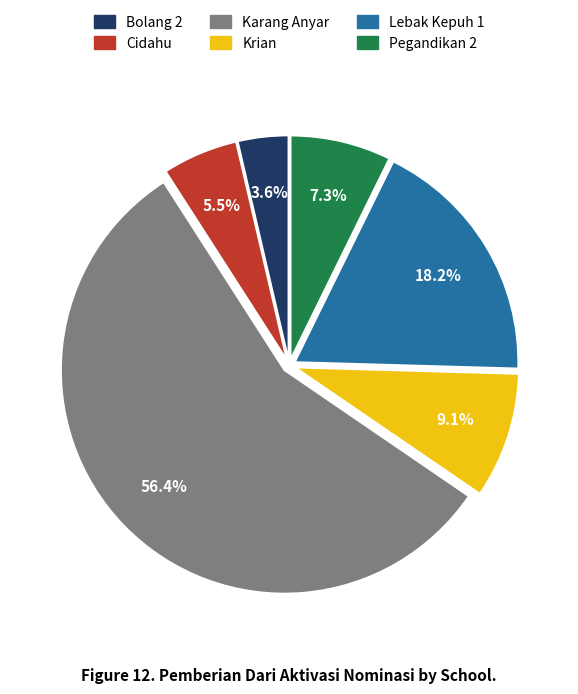

How many slices are in this pie chart?

6